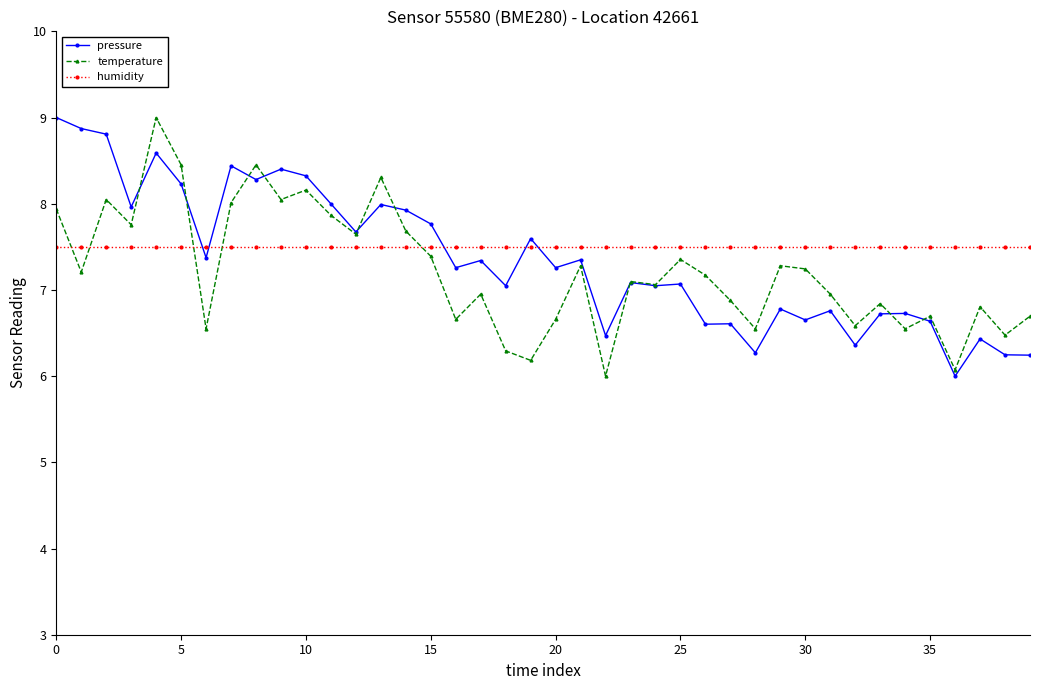

How many intersections are there between pressure and temperature?

9